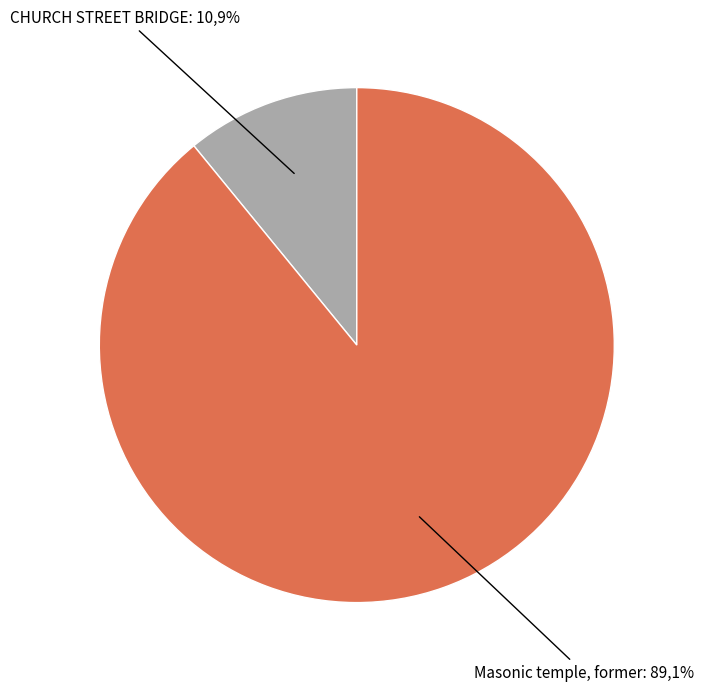

Which has a higher value, CHURCH STREET BRIDGE or Masonic temple, former?

Masonic temple, former